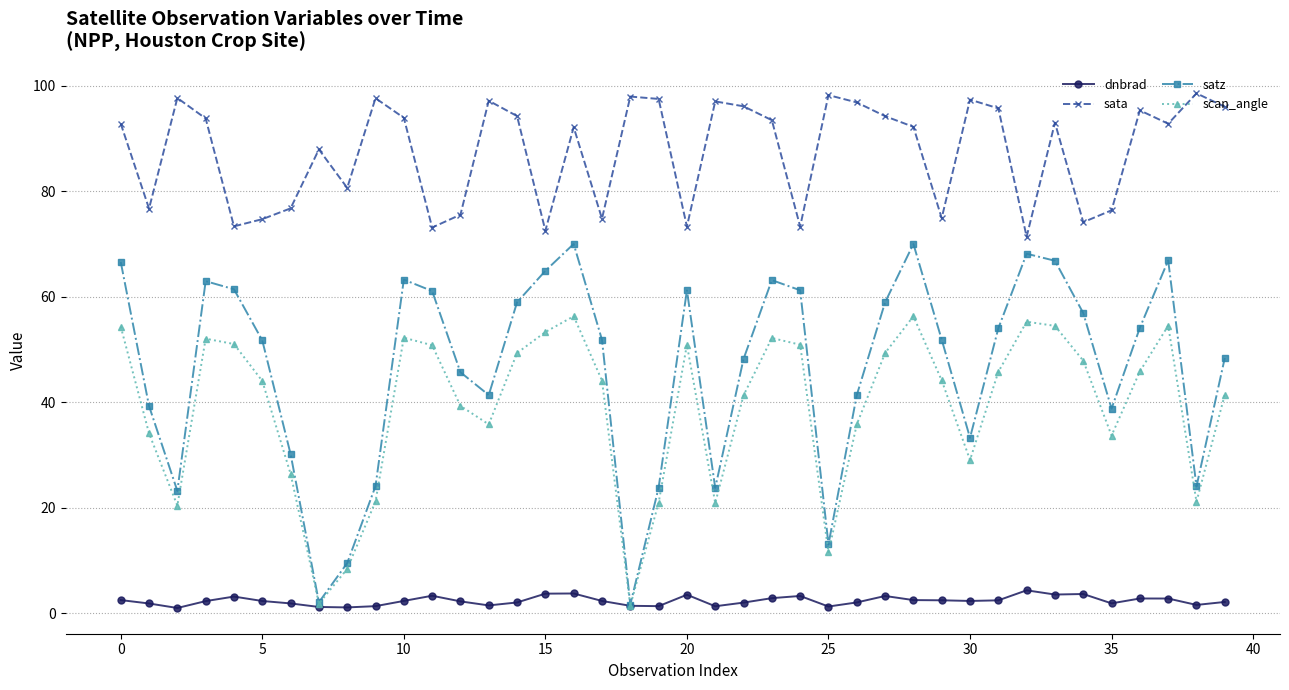

How many interior local valleys does the scan_angle series have?

9